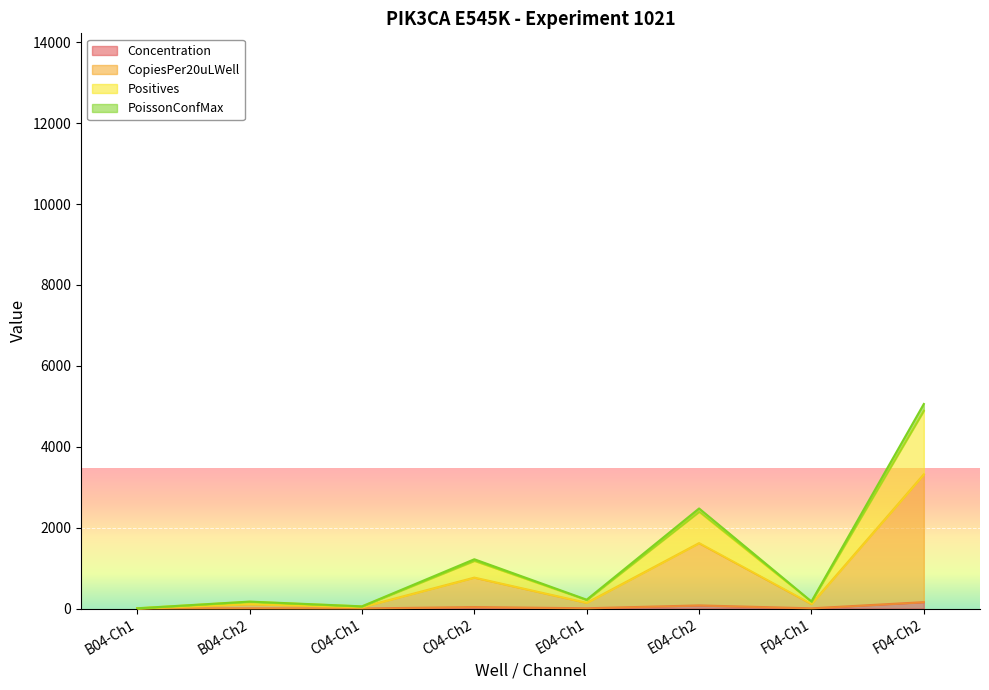

Is it true that CopiesPer20uLWell equals 33.6 at C04-Ch1?

True